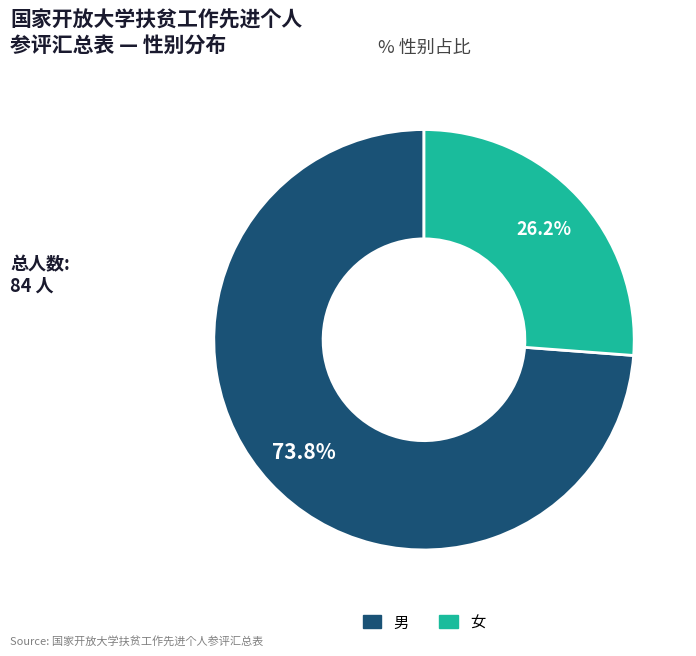

What is the smallest slice in the pie chart?

女